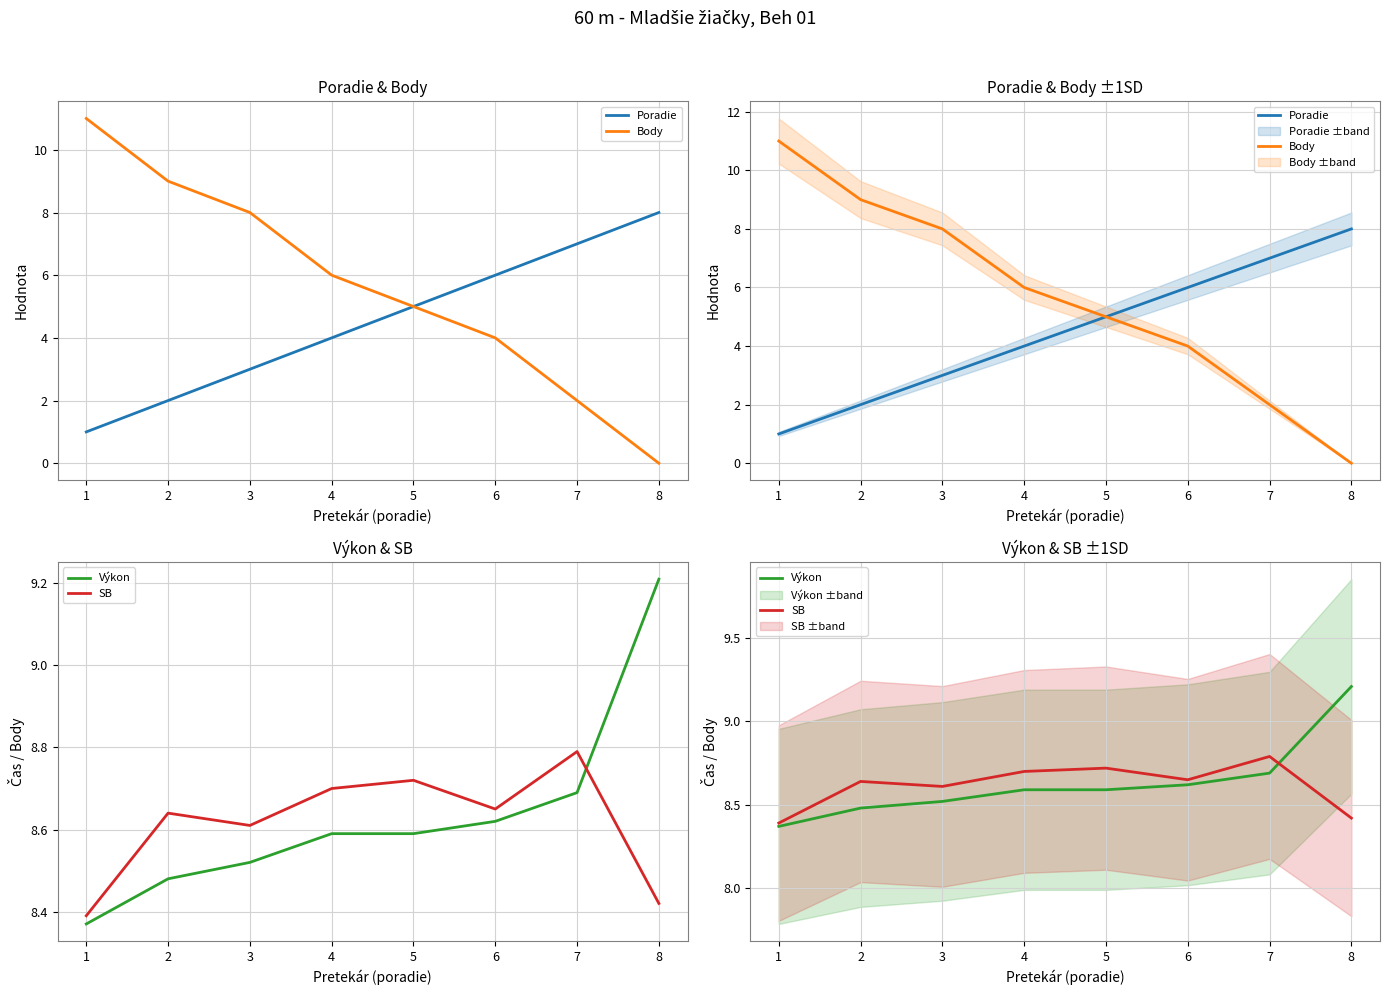

True or false: Výkon and Body cross at least once.

True